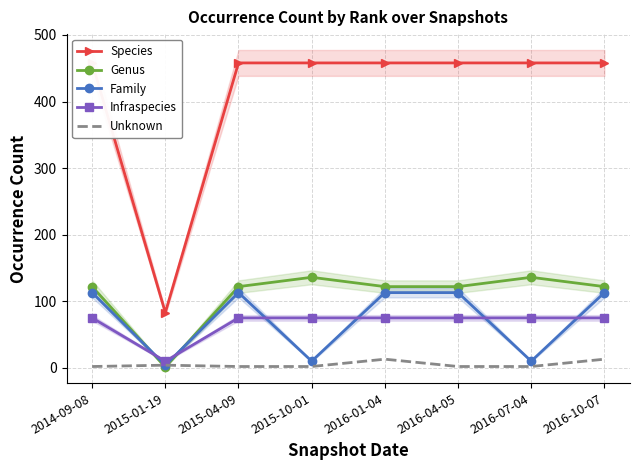

Rank the categories by Species value from lowest to highest.

2015-01-19, 2014-09-08, 2015-04-09, 2015-10-01, 2016-01-04, 2016-04-05, 2016-07-04, 2016-10-07